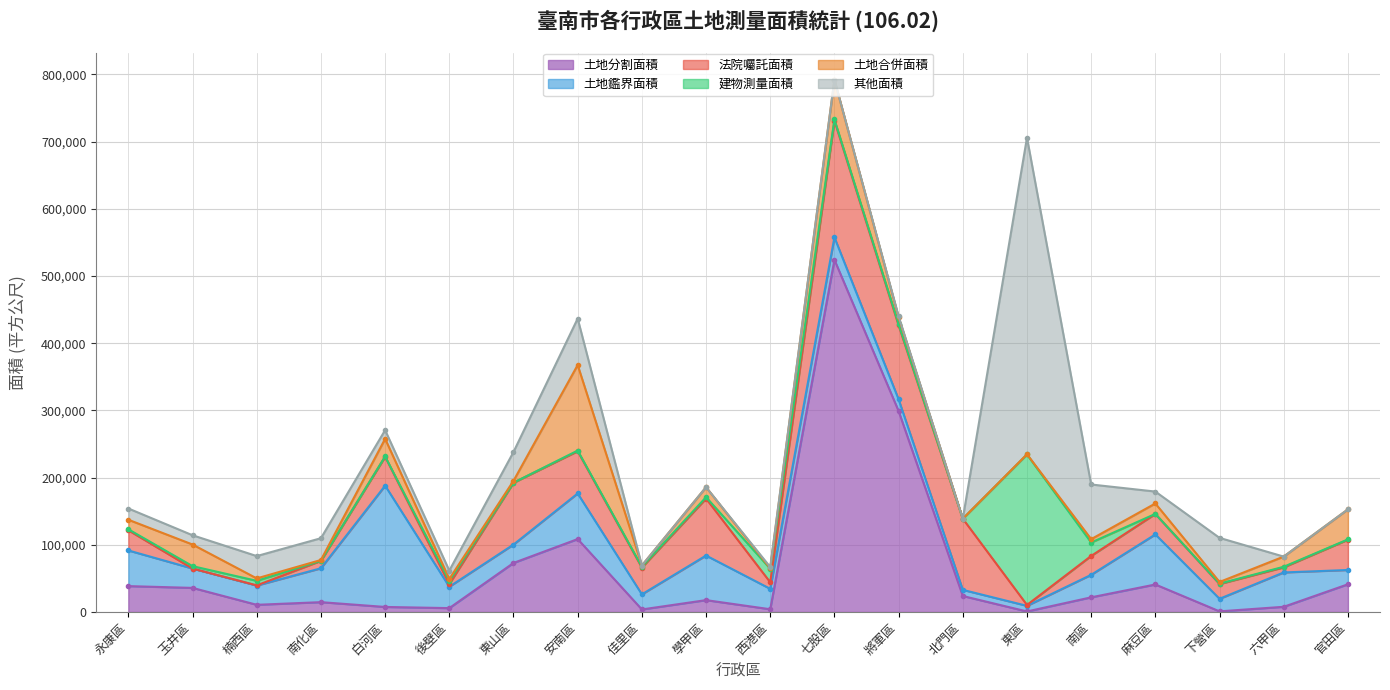

Does the chart display data point markers on the line(s)?

Yes